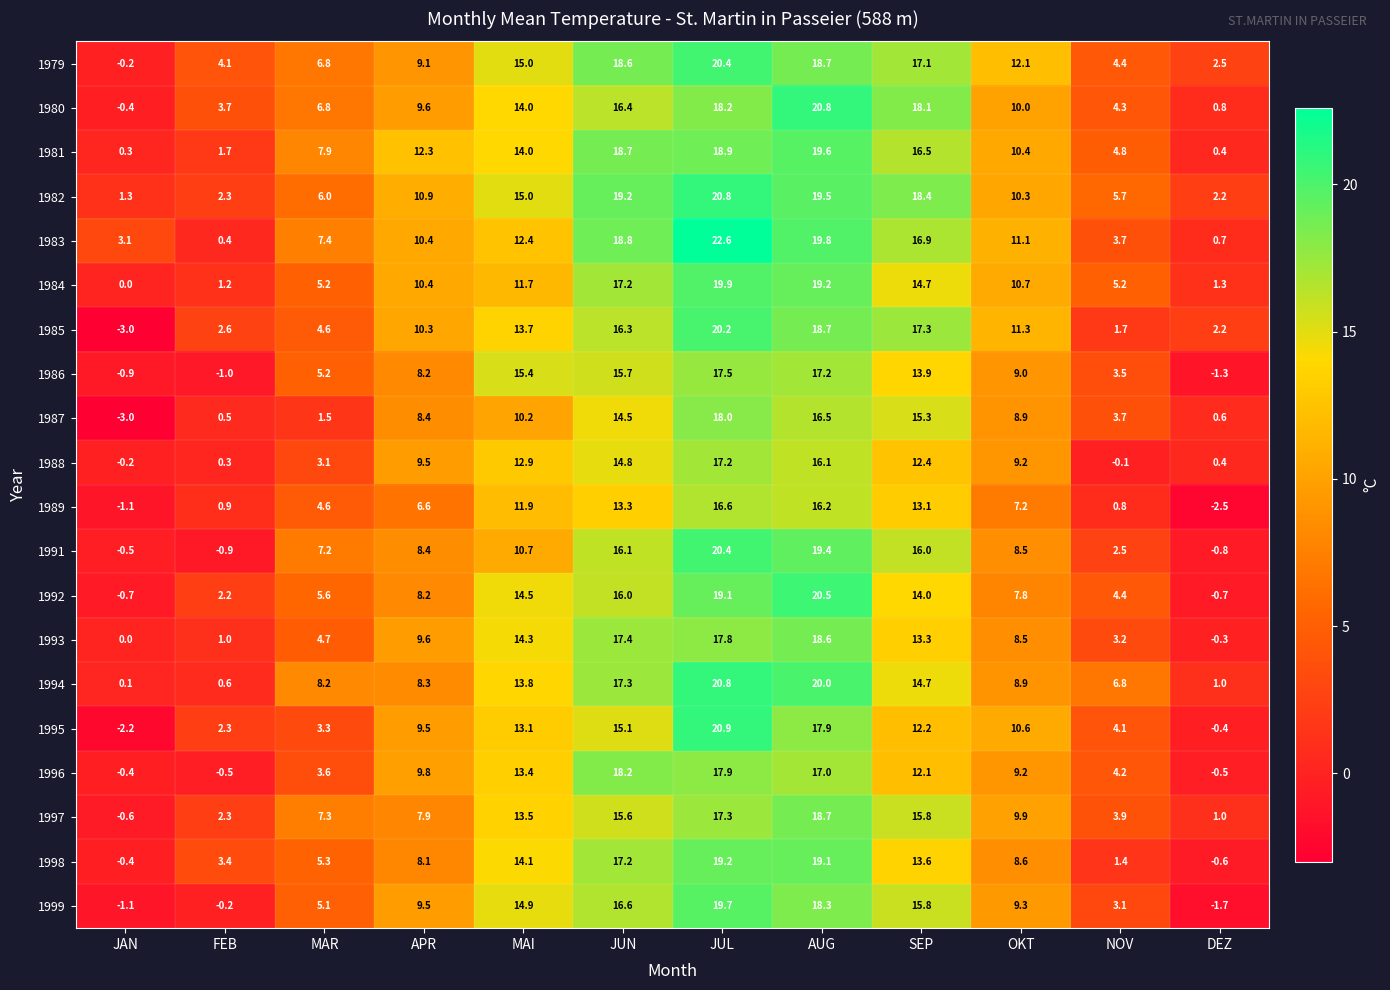

How many distinct data groups are displayed?

20